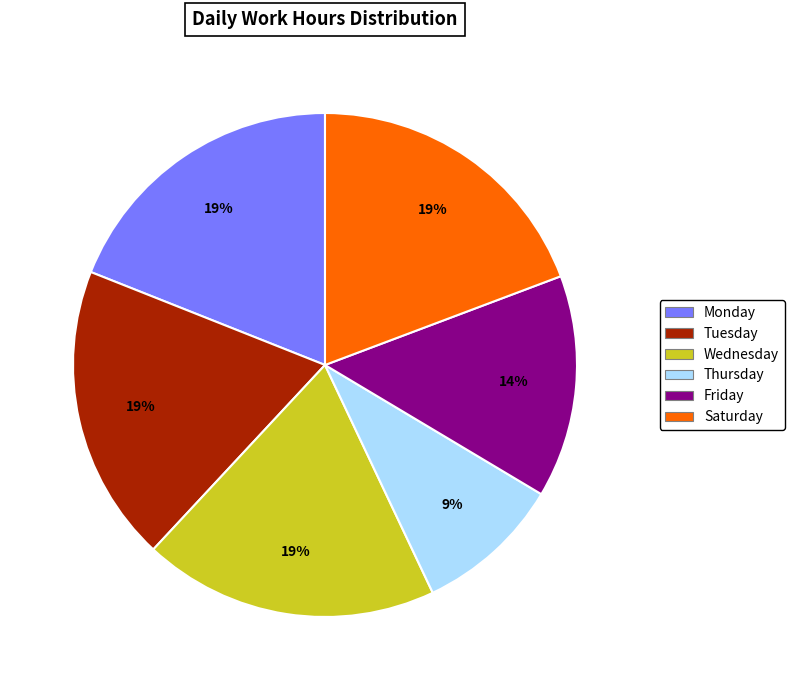

Does any single category account for the majority?

No